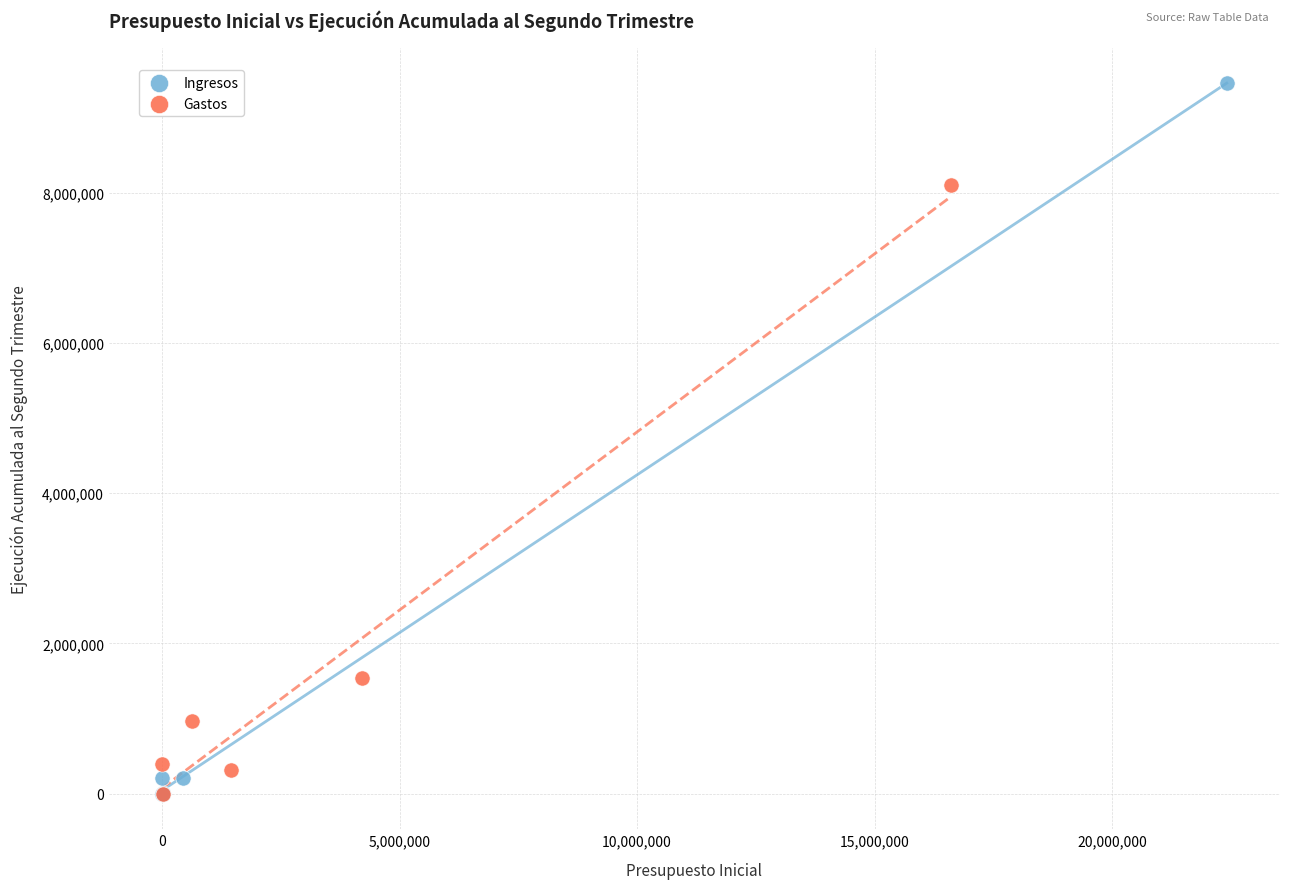

What are all the series names shown in the legend?

Ingresos, Gastos